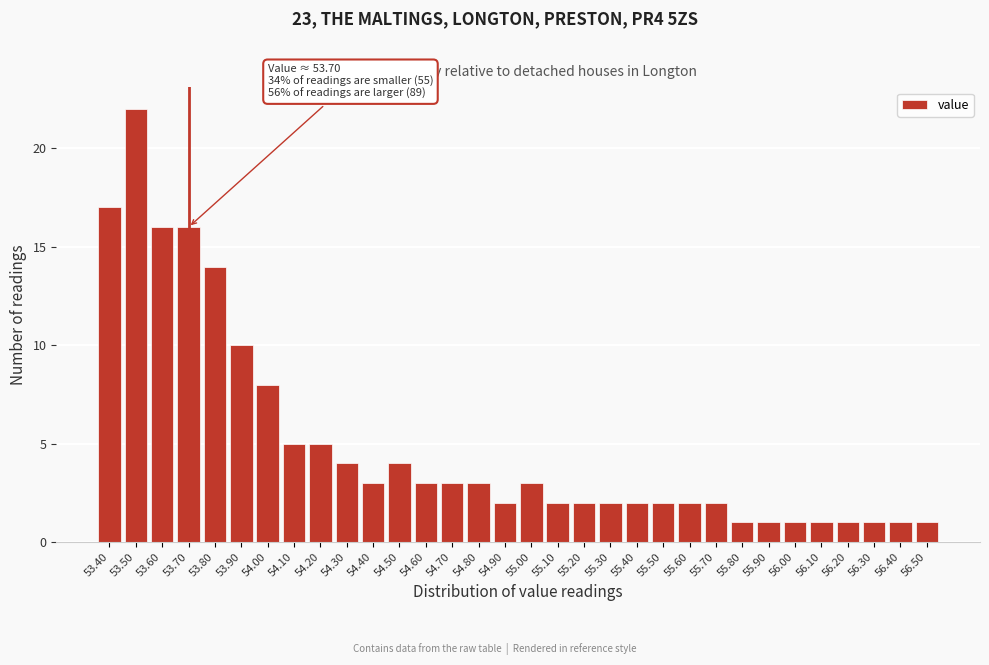

Which range on the x-axis has the tallest bar?

53.45 to 53.55